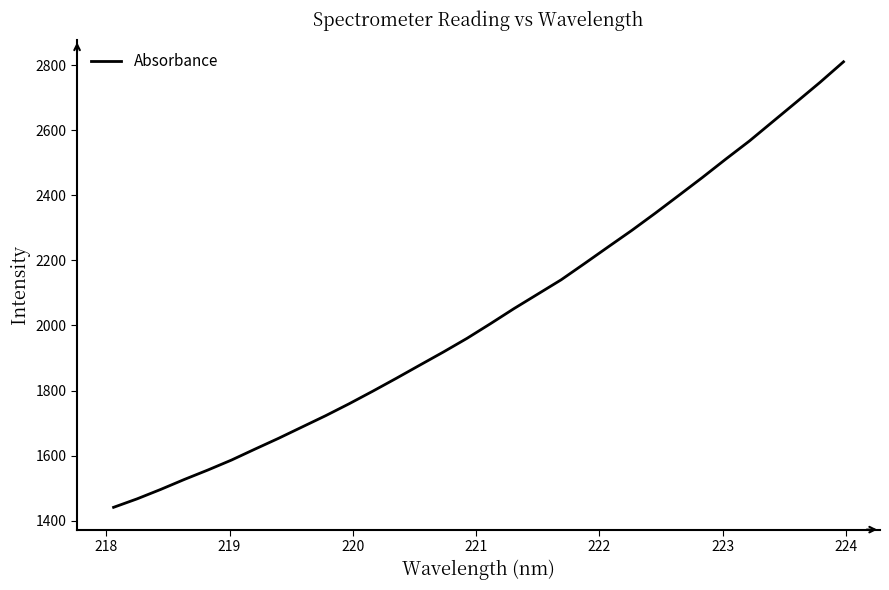

What is the difference between the maximum and minimum values?

1370.1